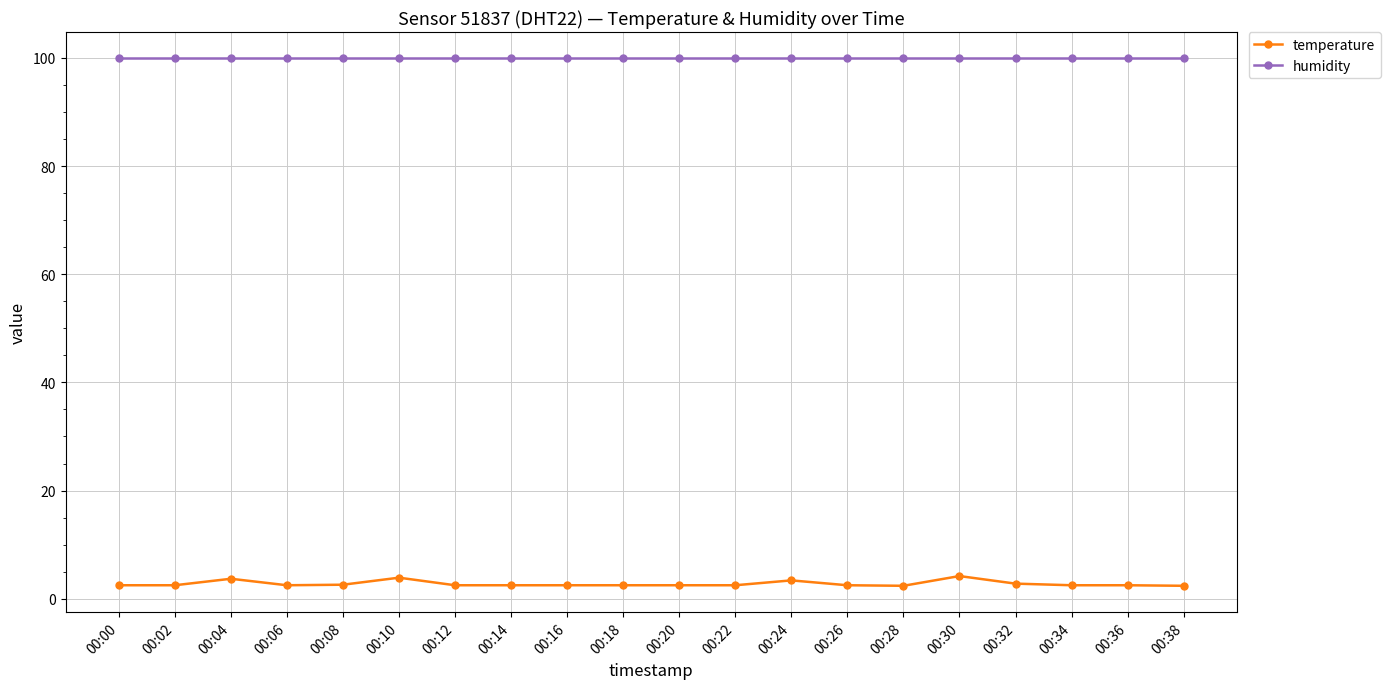

Which series has the widest spread of values?

temperature